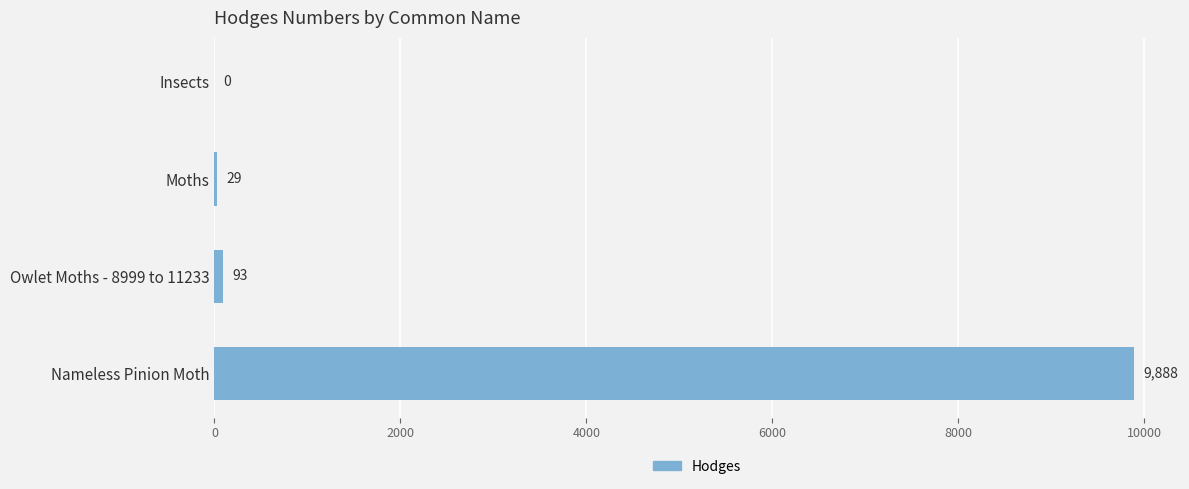

How many data points are above 93?

2